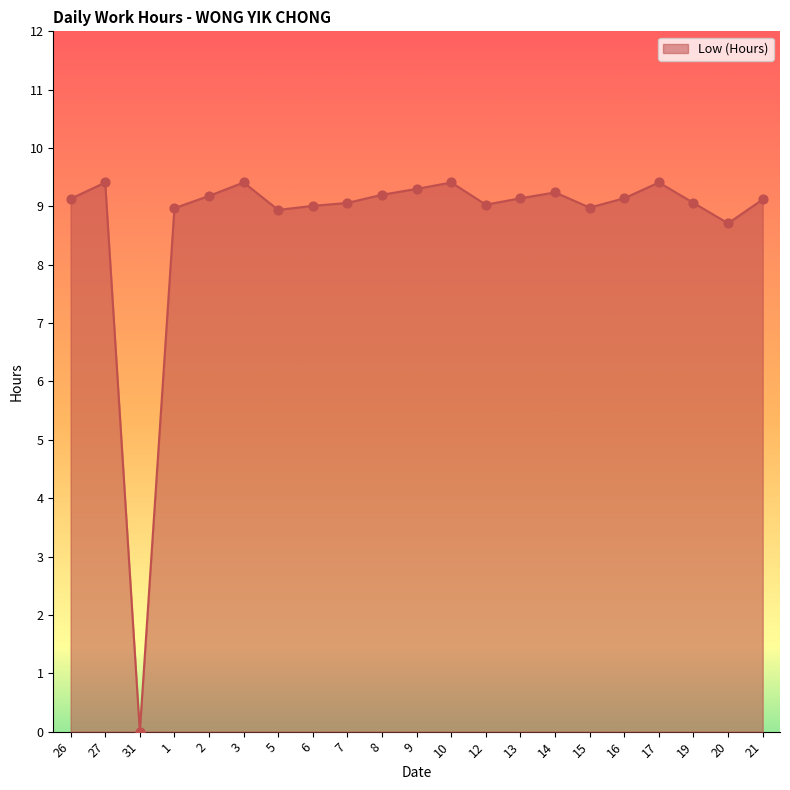

Approximately how many times larger is the value at 9 compared to 1?

1.0